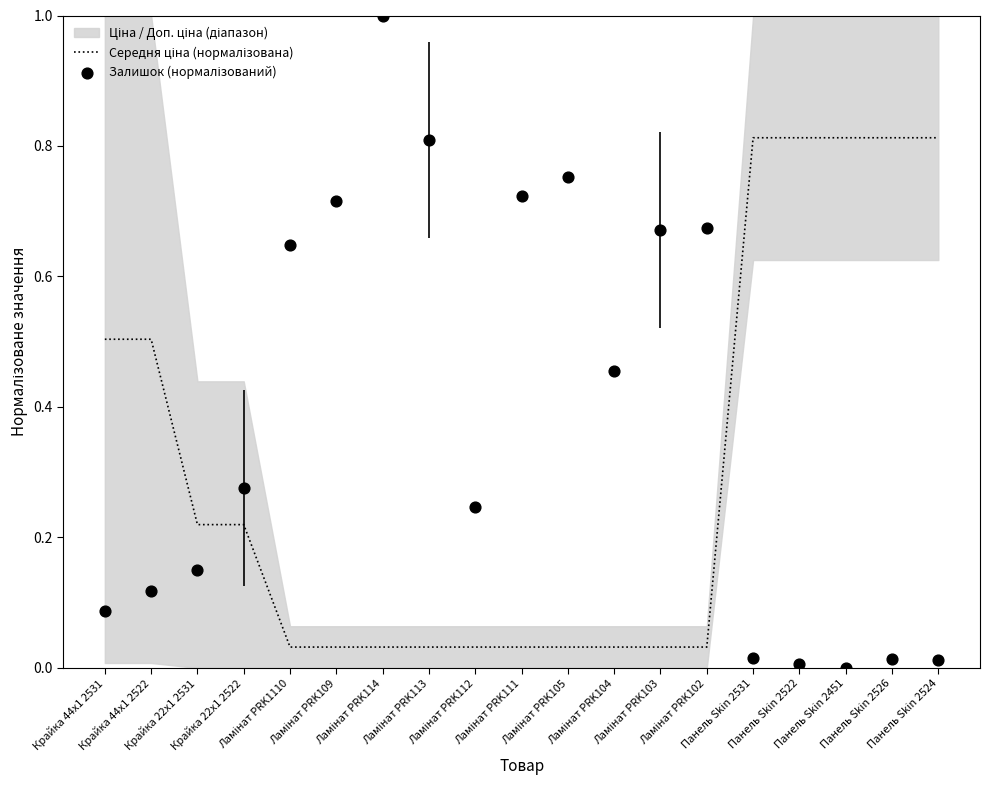

Which series reaches the minimum Y coordinate?

Залишок (нормалізований)